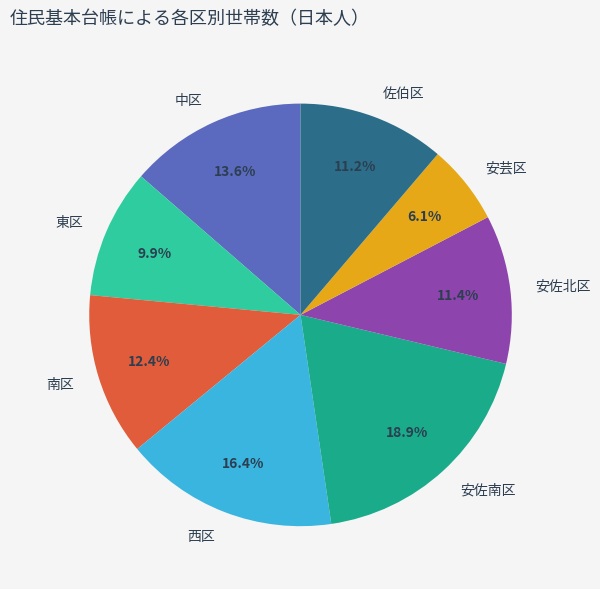

How many segments does this pie chart have?

8